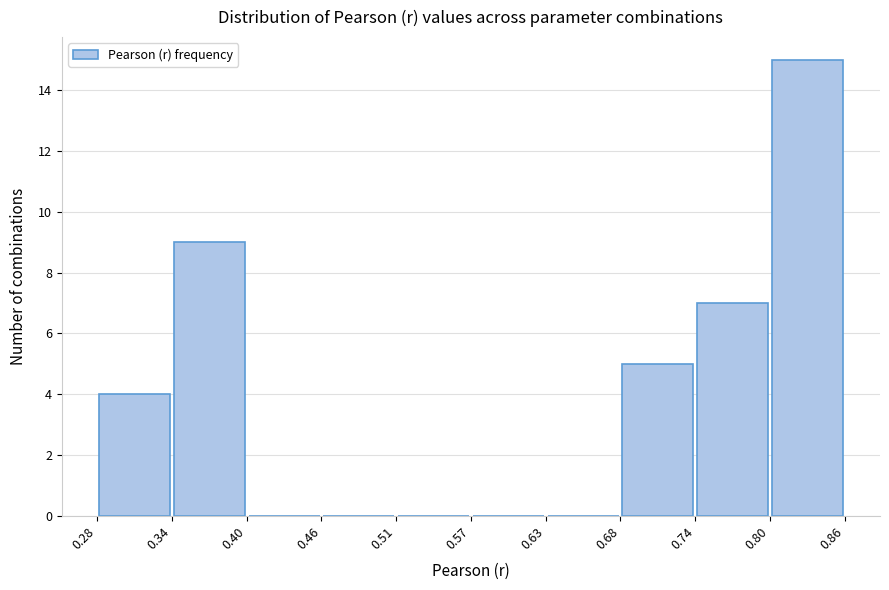

Over which range of the x-axis is the bar tallest?

0.80 to 0.86